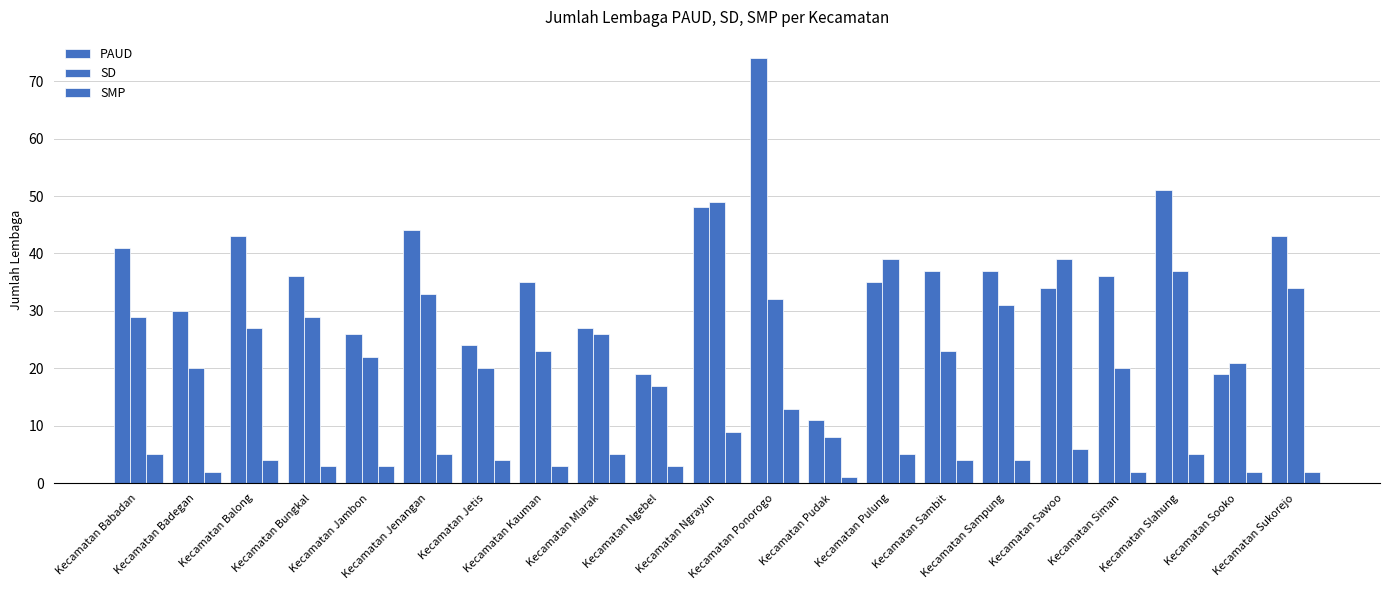

How many distinct data groups are displayed?

3